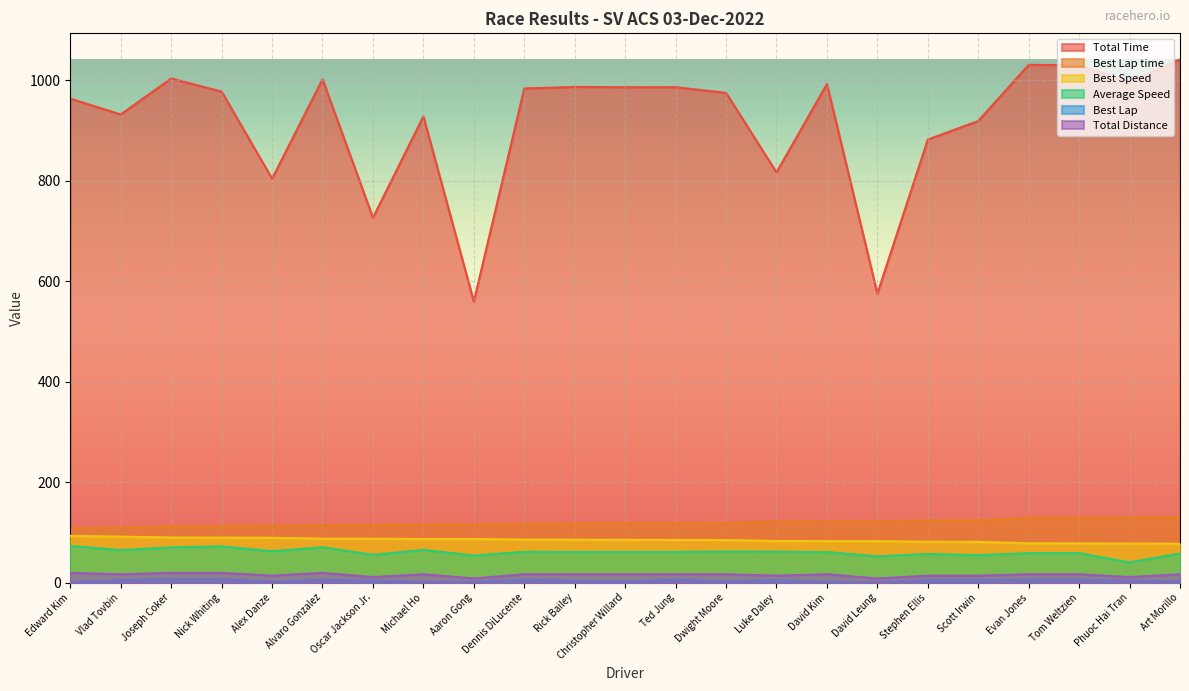

Rank the series at Rick Bailey from highest to lowest value.

Total Time, Best Lap time, Best Speed, Average Speed, Total Distance, Best Lap